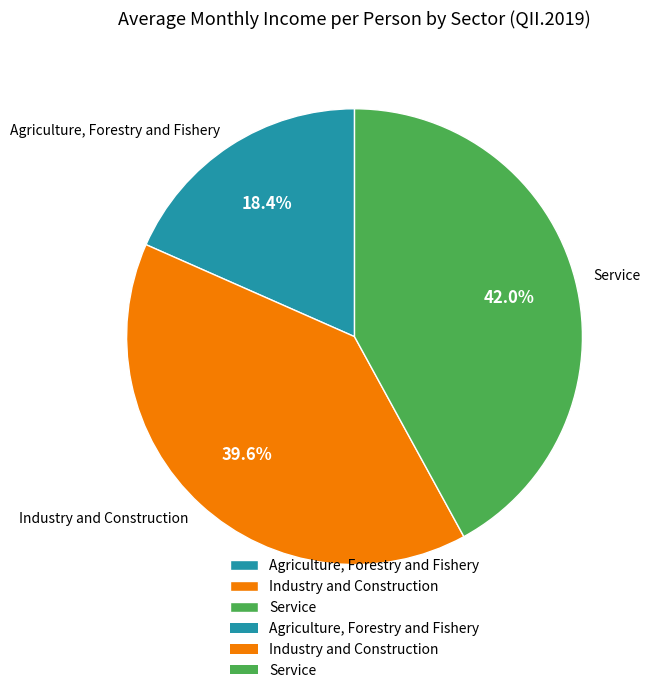

How many segments does this pie chart have?

3